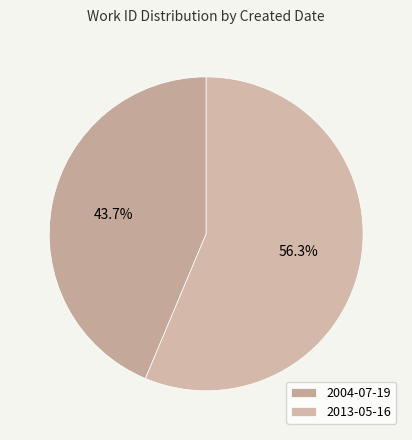

Which slice represents more than half of the pie?

2013-05-16